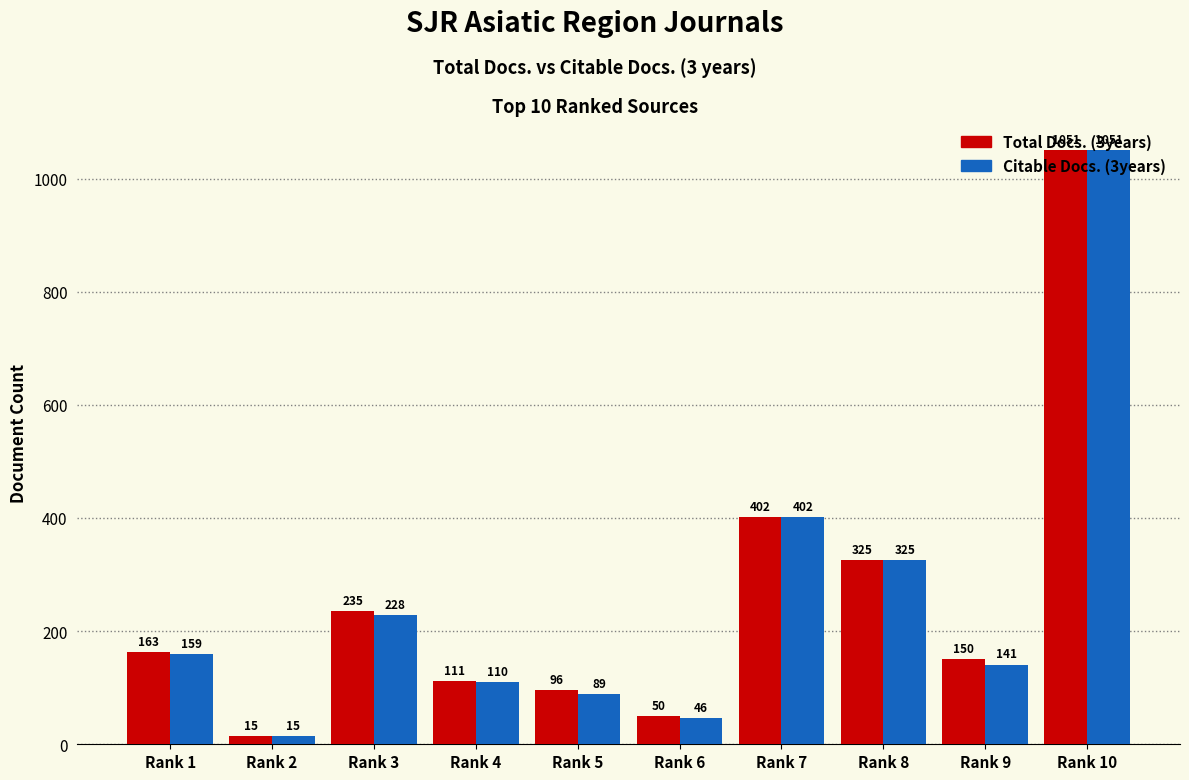

Reading left to right, transcribe all the data shown in this chart.

Total Docs. (3years): 163	15	235	111	96	50	402	325	150	1051
Citable Docs. (3years): 159	15	228	110	89	46	402	325	141	1051